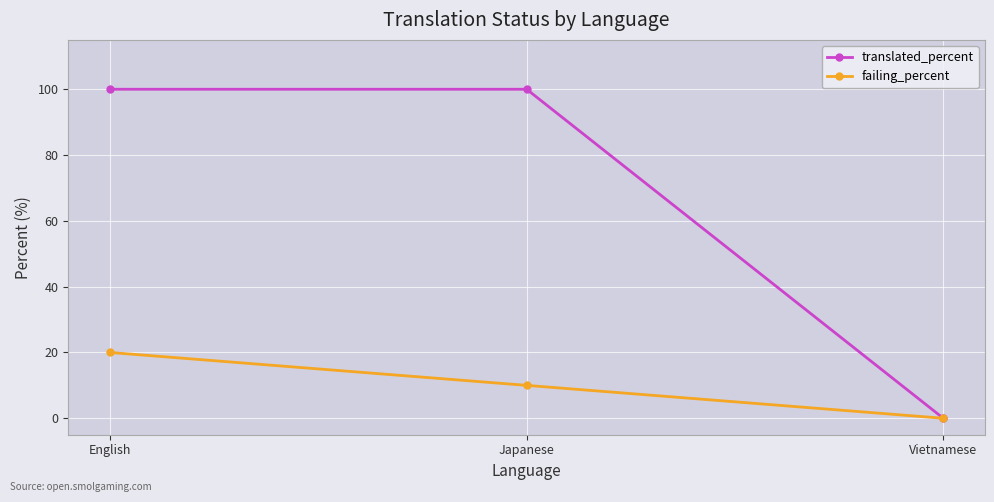

What position from the right is English?

3